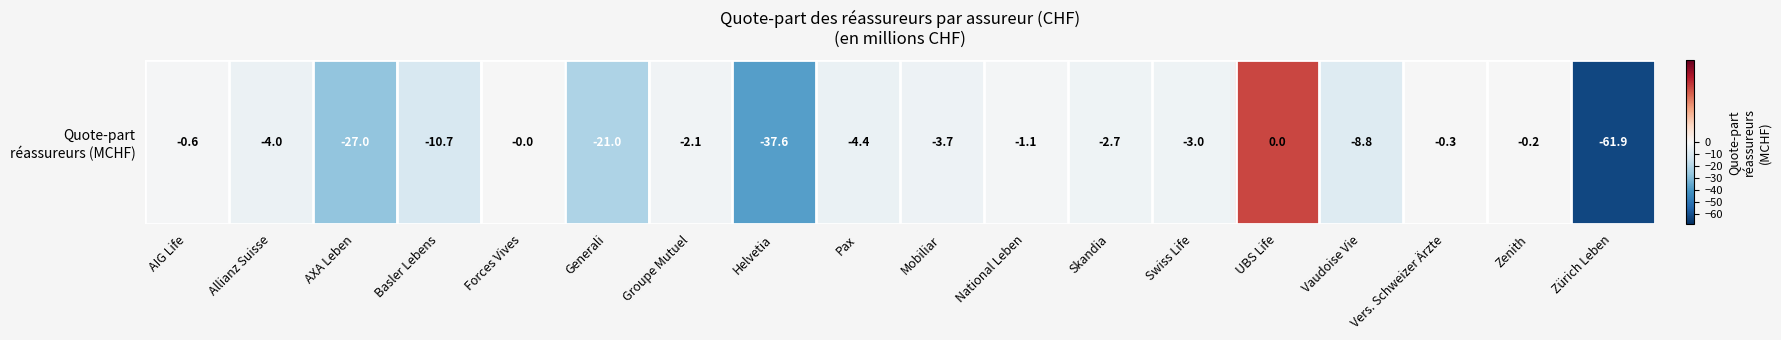

Reading right to left, extract all data points from this chart.

-61.9	-0.2	-0.3	-8.8	0.0	-3.0	-2.7	-1.1	-3.7	-4.4	-37.6	-2.1	-21.0	-0.0	-10.7	-27.0	-4.0	-0.6